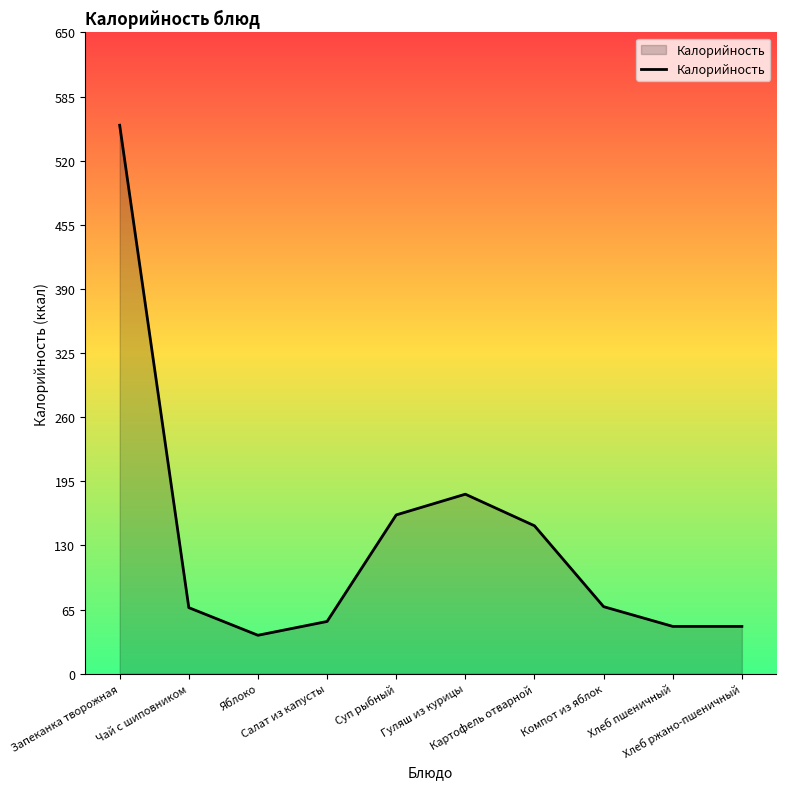

What is the maximum value shown in the chart?

556